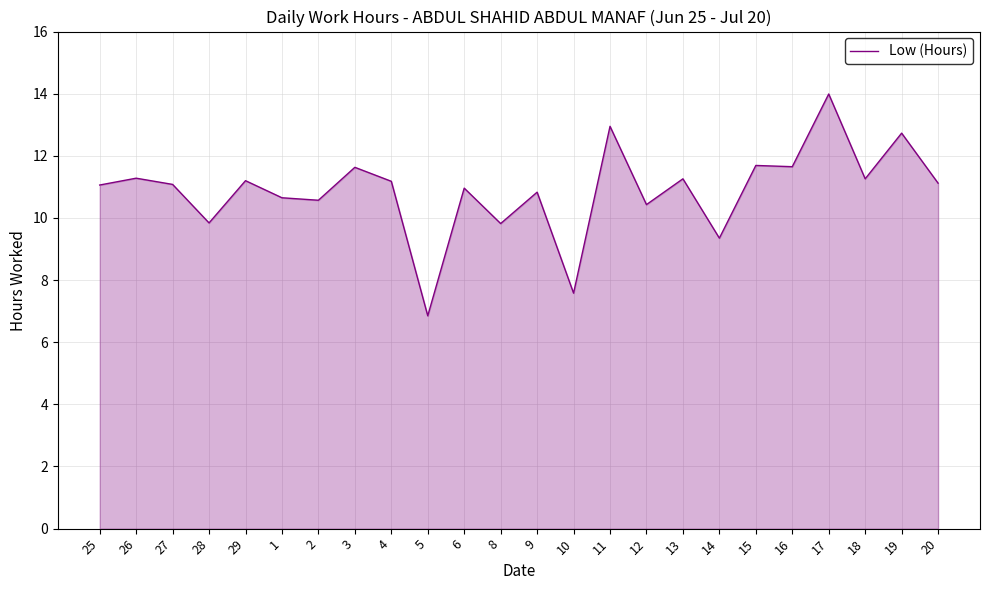

The value at 10 is 3.2. True or false?

False